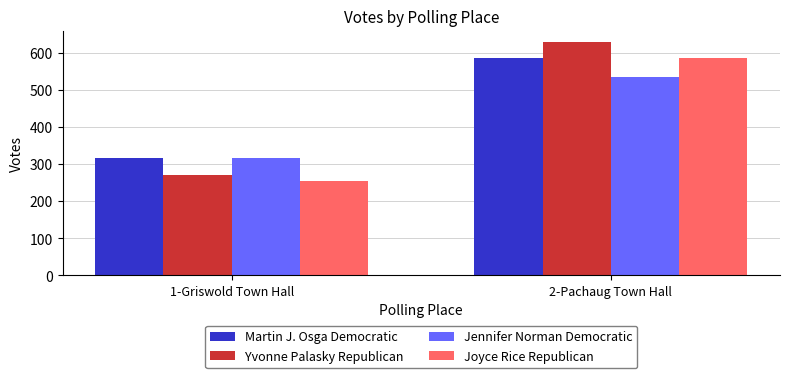

How many Yvonne Palasky Republican values are between 272 and 629?

2